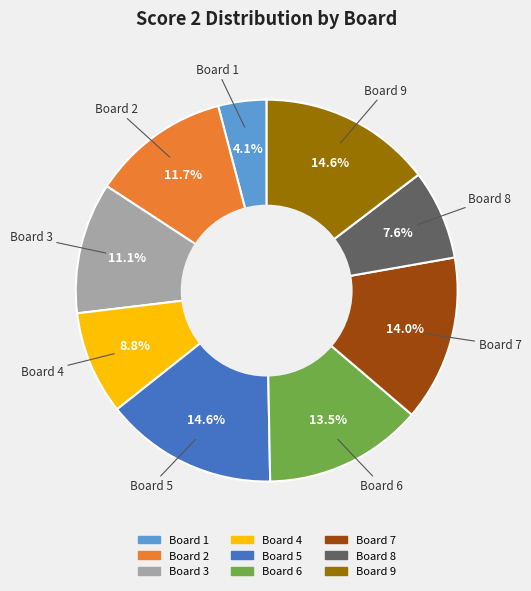

Does any single category account for the majority?

No